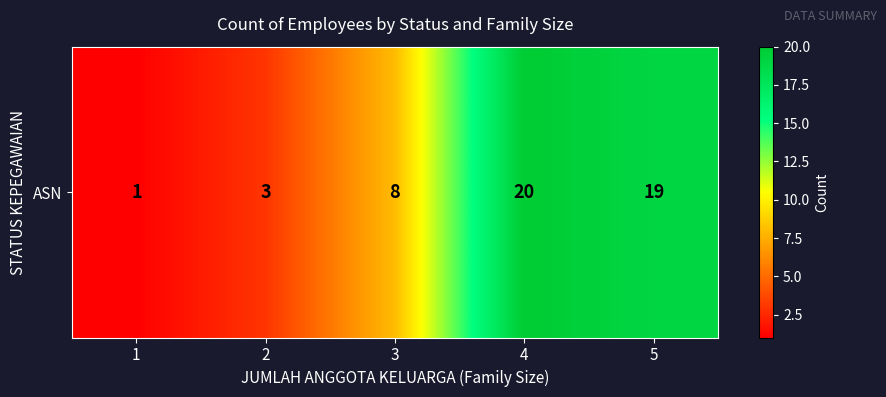

What is the ratio of the value at 1 to the value at 3?

0.1